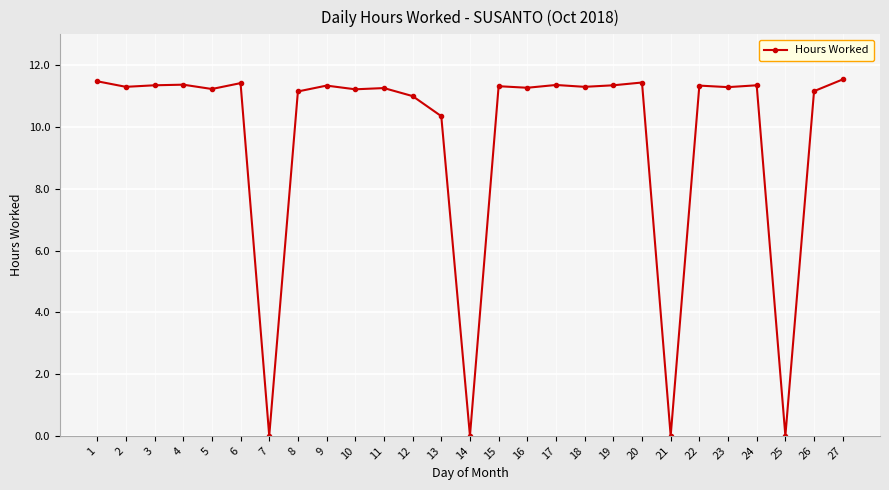

What is the value of the 20th point from the left?

11.4